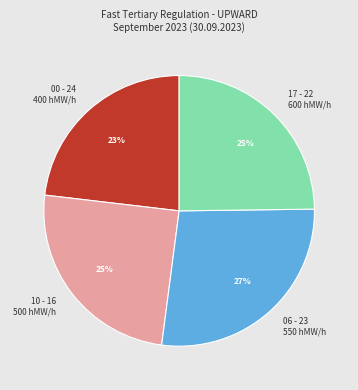

Count the number of slices in the pie.

4